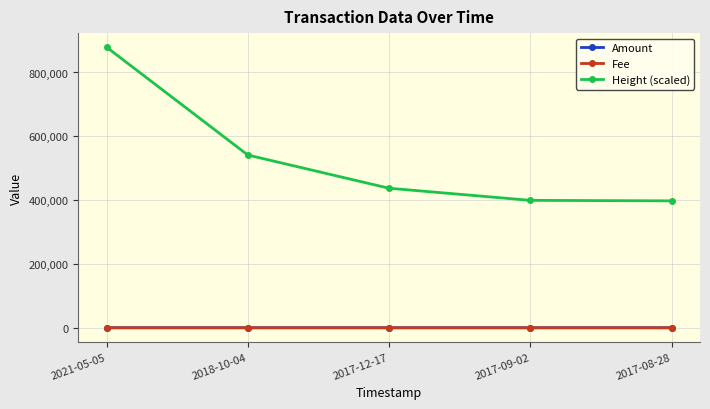

True or false: Amount and Height (scaled) cross at least once.

False